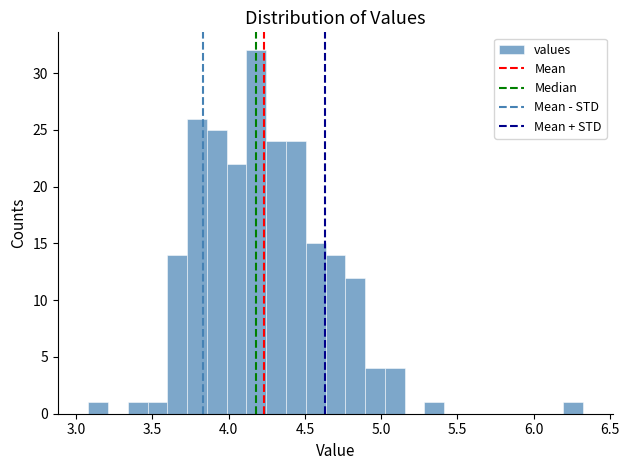

Around what value on the x-axis is the tallest bar? Give the approximate position of its centre, as read against the axis.

4.20